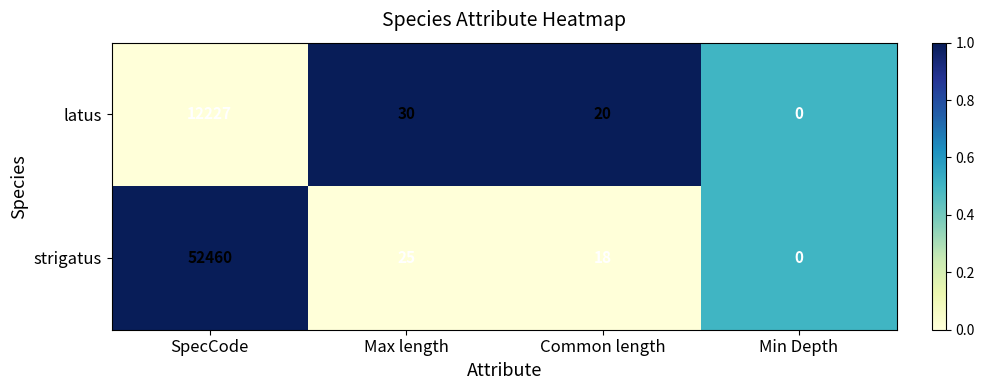

What value does the latus series have at Max length?

30